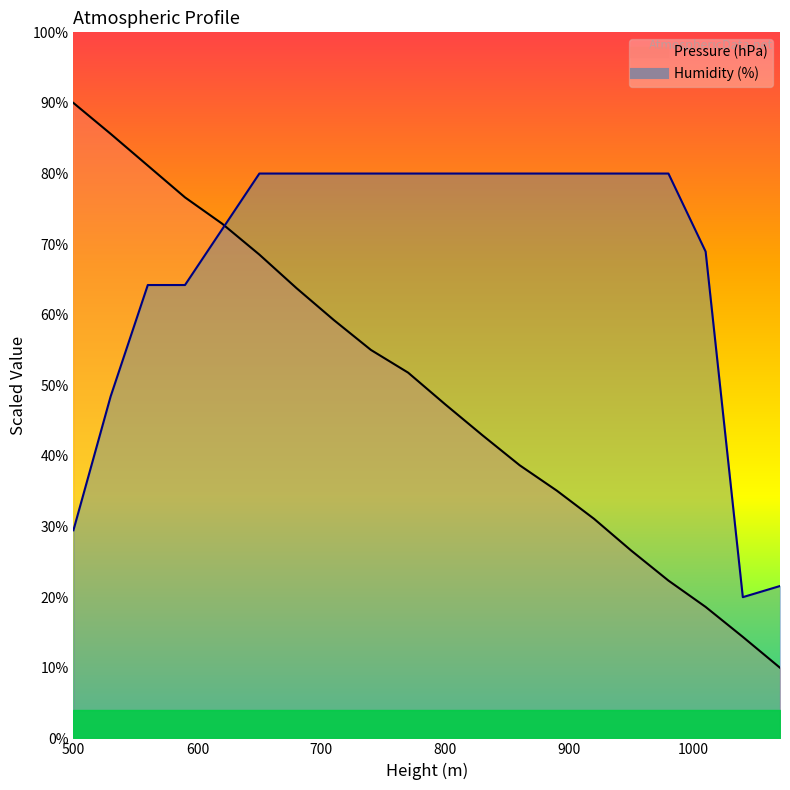

Rank the series at 770 from lowest to highest value.

Pressure (hPa), Humidity (%)